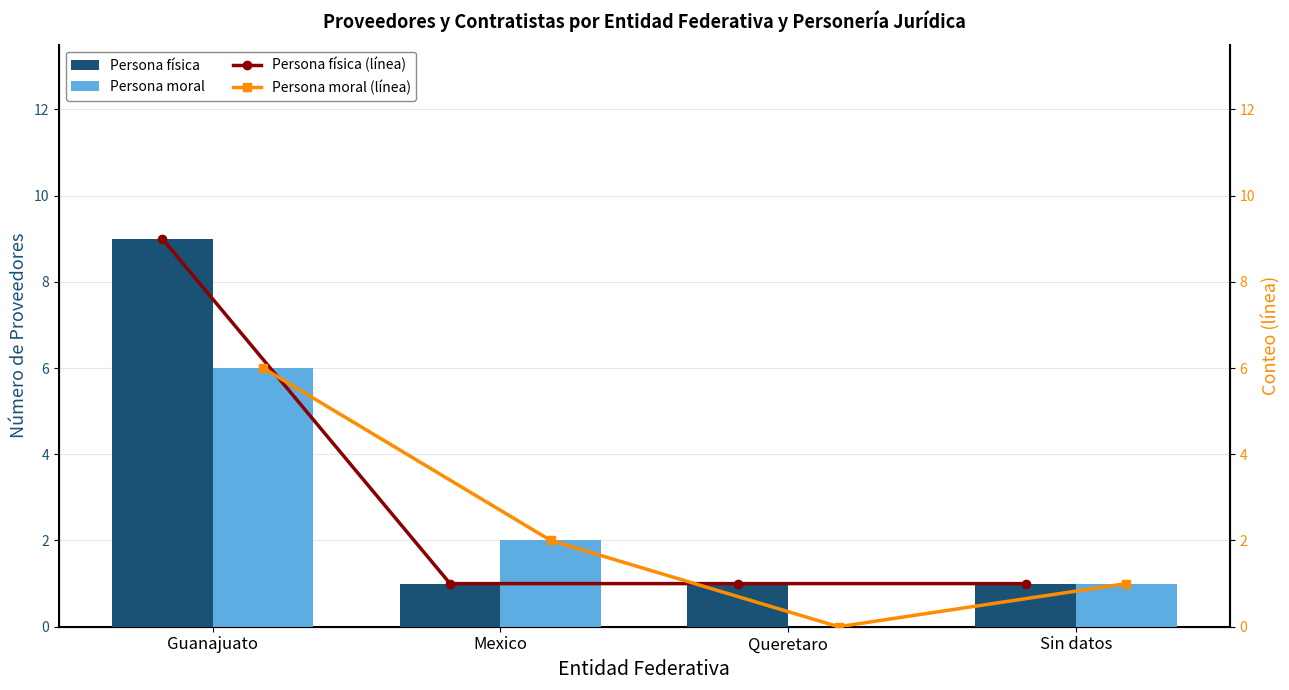

What is the average value of the Persona física (línea) series?

3